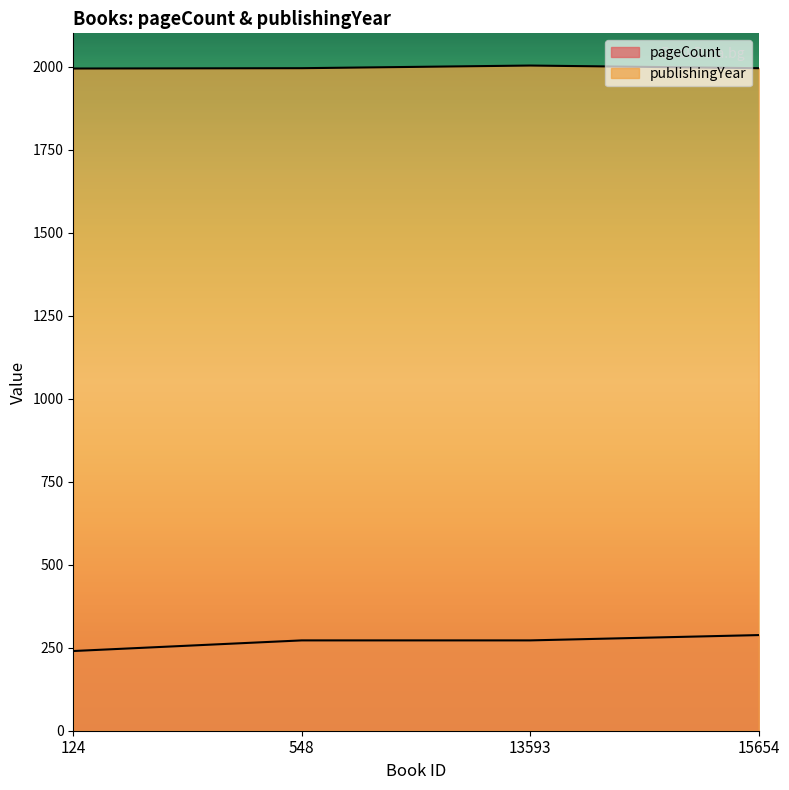

Count the number of categories in the chart.

4